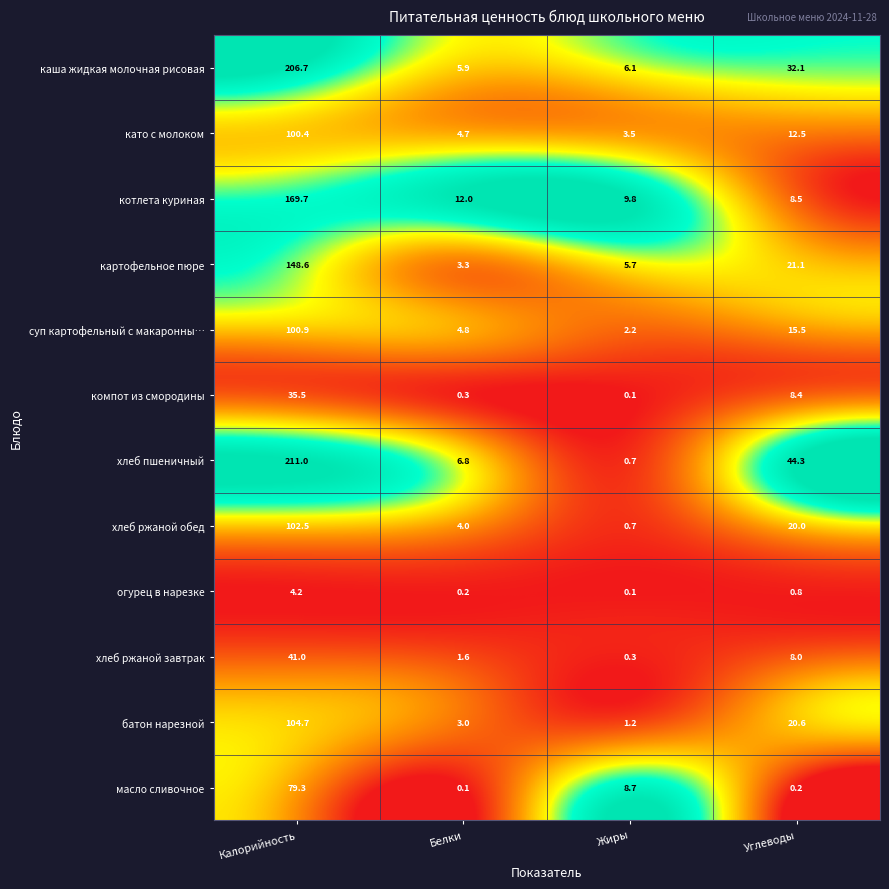

True or false: масло сливочное has a value of 79.3 at Калорийность.

True